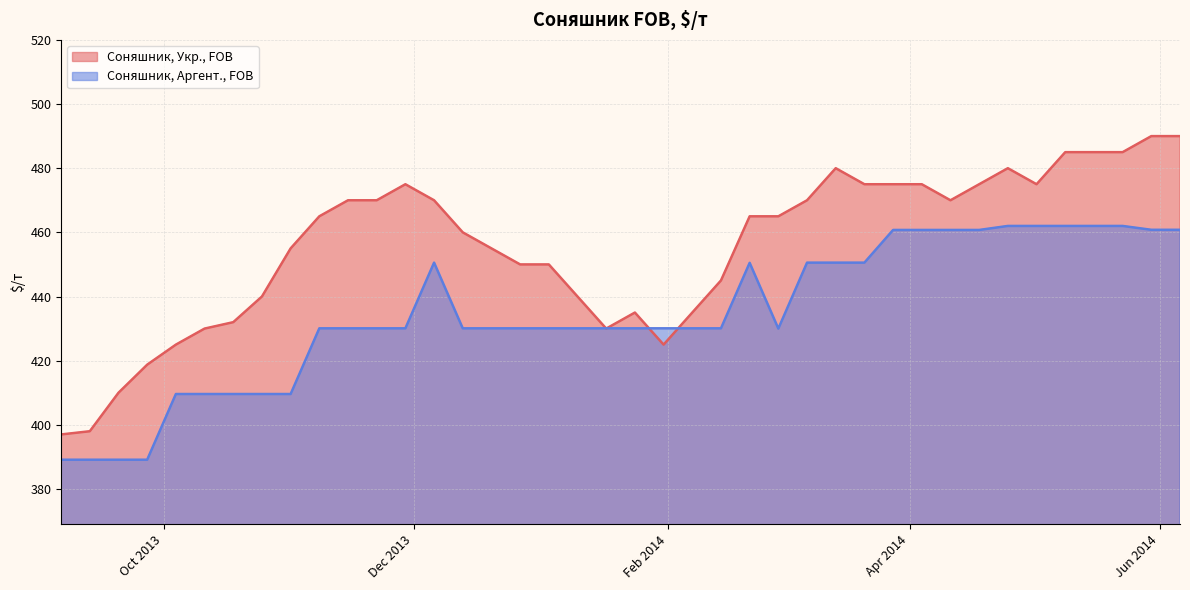

At which category does Соняшник, Аргент., FOB reach its first local peak?

2013-12-06